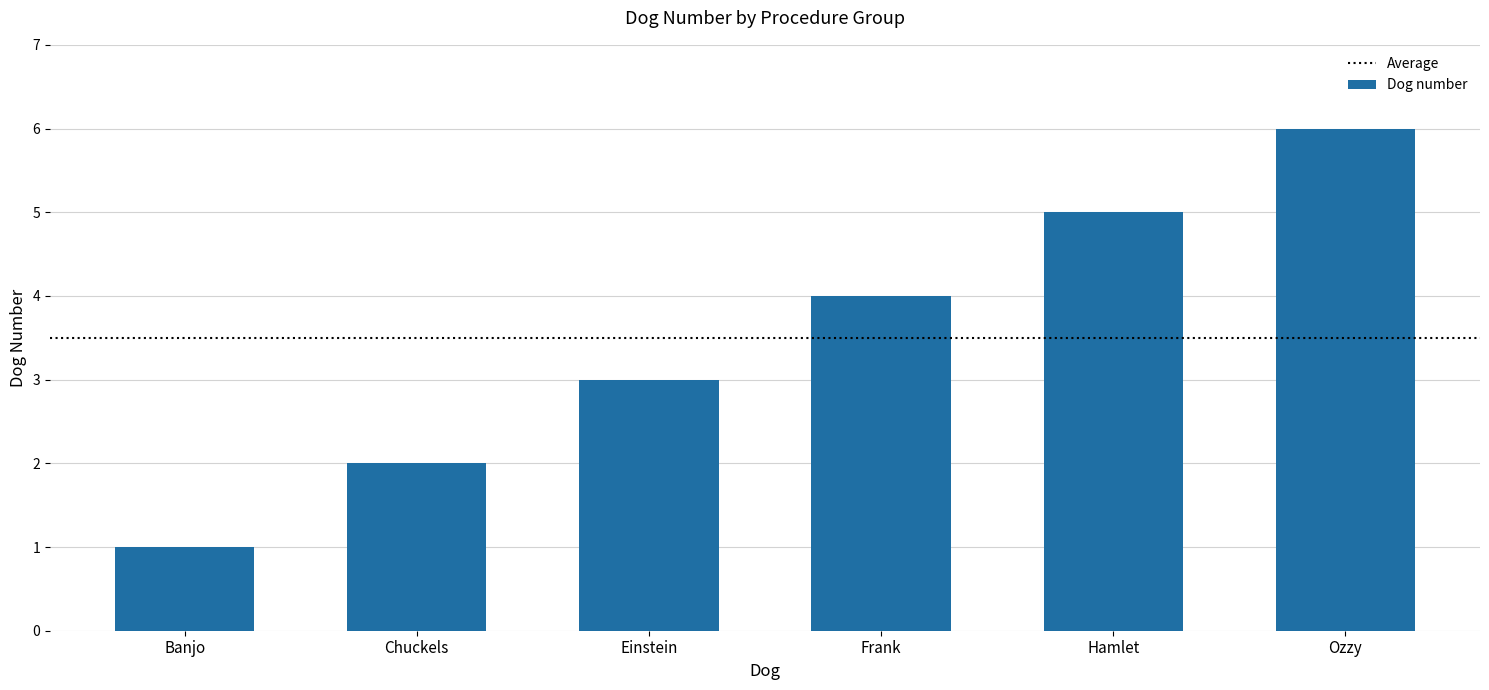

How many categories are shown in the chart?

6